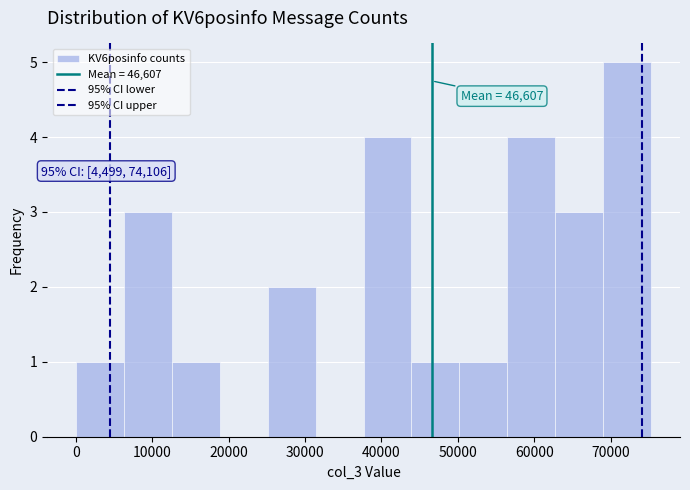

Over which range of the x-axis is the bar tallest?

69000 to 75000